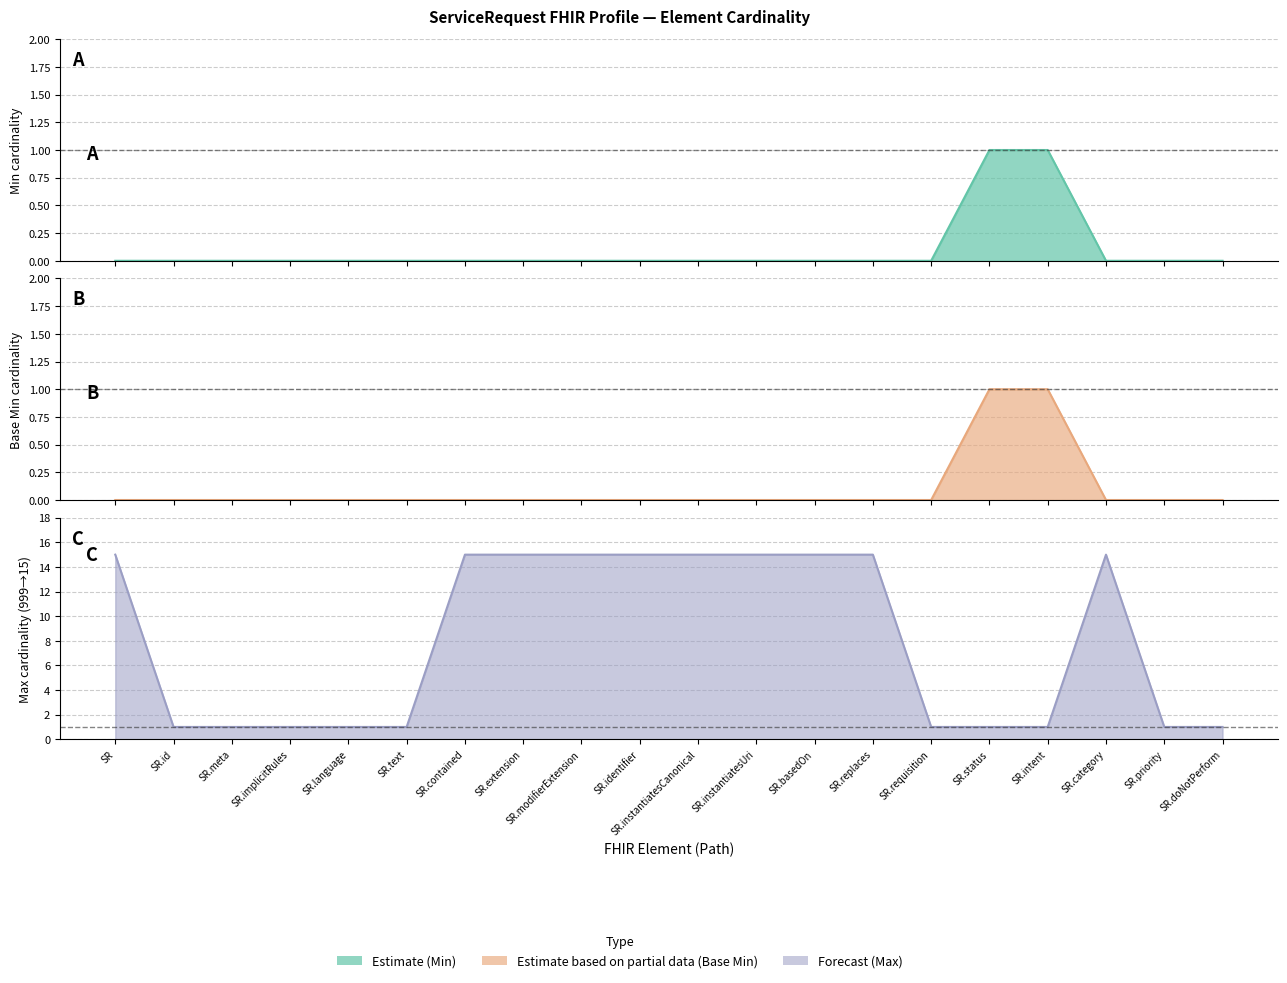

Which series has the largest range (max minus min)?

Max (numeric)